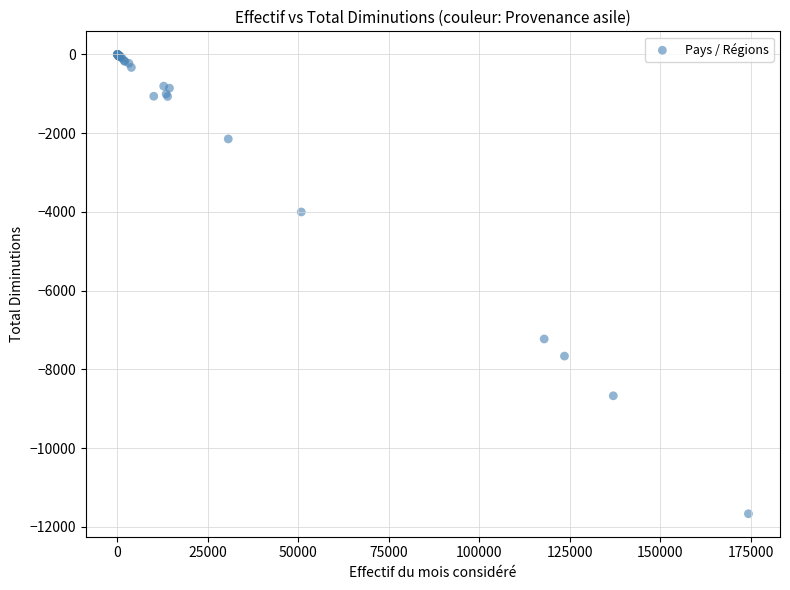

What Y value in the scatter plot is closest to -5834?

-7230